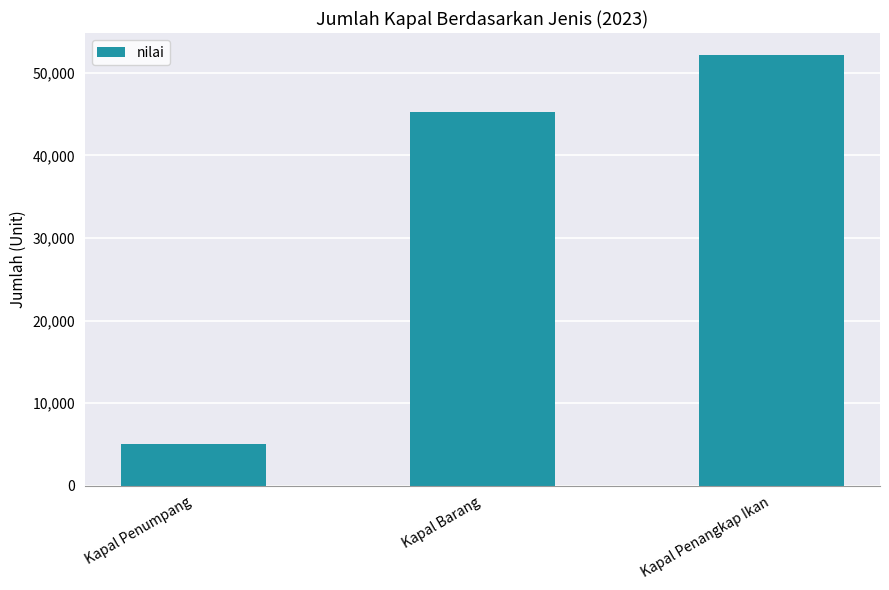

How many categories are shown in the chart?

3